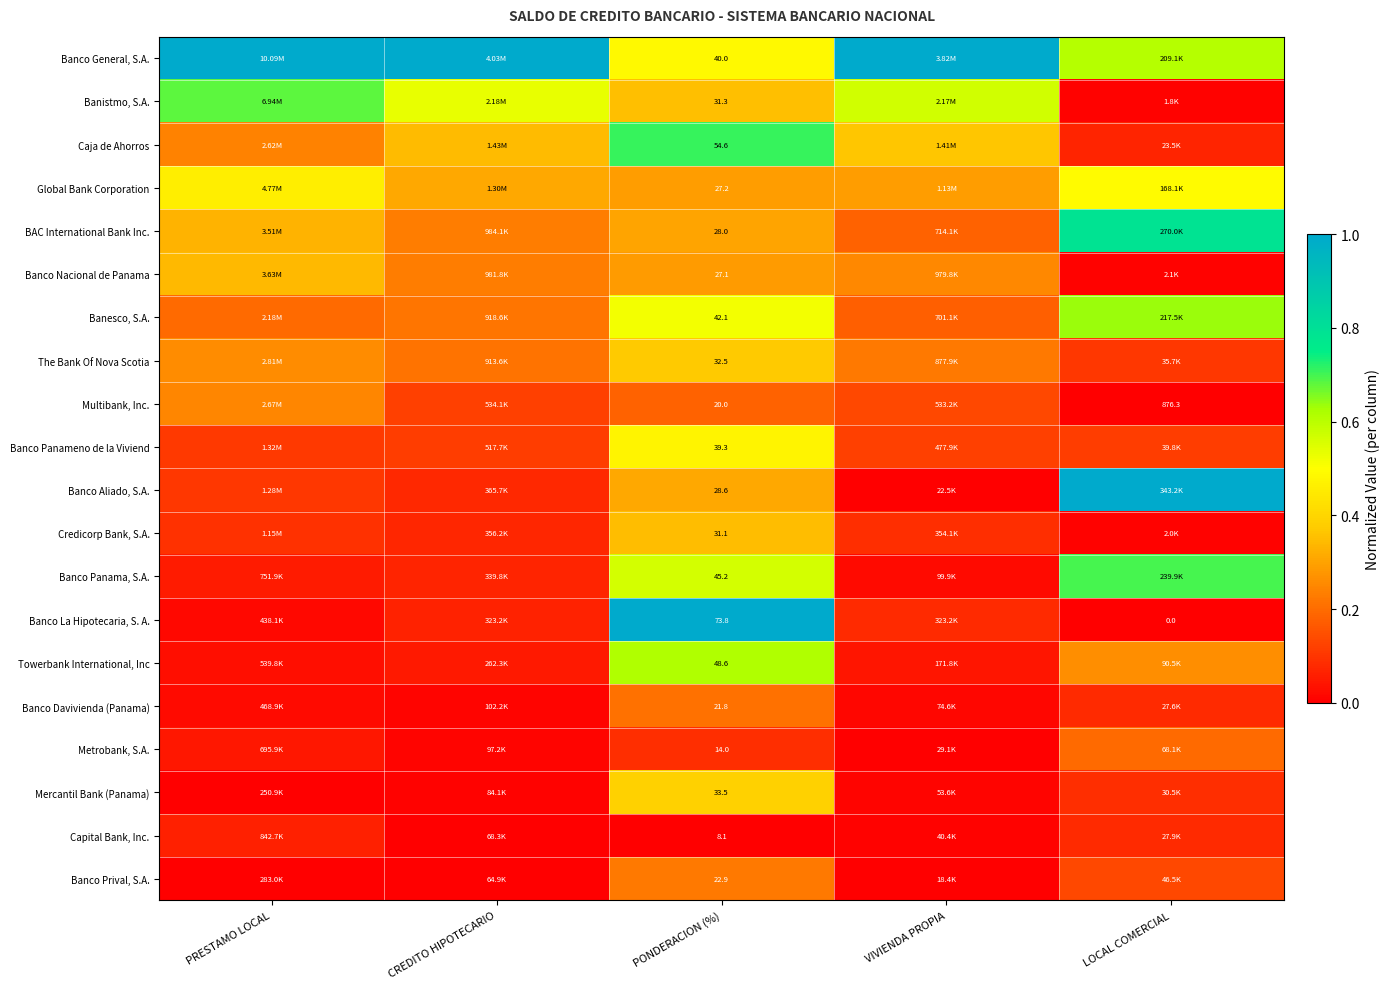

Rank the series at PONDERACION (%) from highest to lowest value.

Banco La Hipotecaria, S. A., Caja de Ahorros, Towerbank International, Inc, Banco Panama, S.A., Banesco, S.A., Banco General, S.A., Banco Panameno de la Viviend, Mercantil Bank (Panama), The Bank Of Nova Scotia, Banistmo, S.A., Credicorp Bank, S.A., Banco Aliado, S.A., BAC International Bank Inc., Global Bank Corporation, Banco Nacional de Panama, Banco Prival, S.A., Banco Davivienda (Panama), Multibank, Inc., Metrobank, S.A., Capital Bank, Inc.